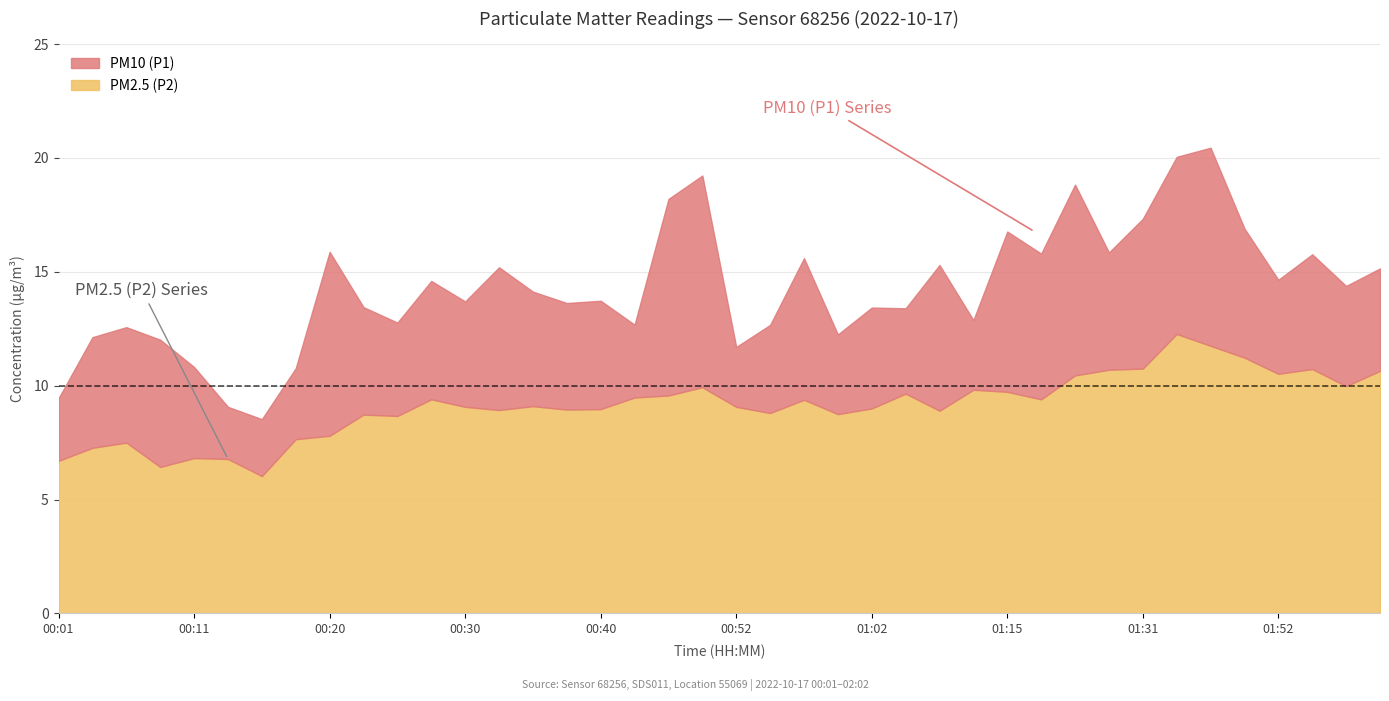

The PM10 (P1) series shows 4.1 at 00:15. True or false?

False